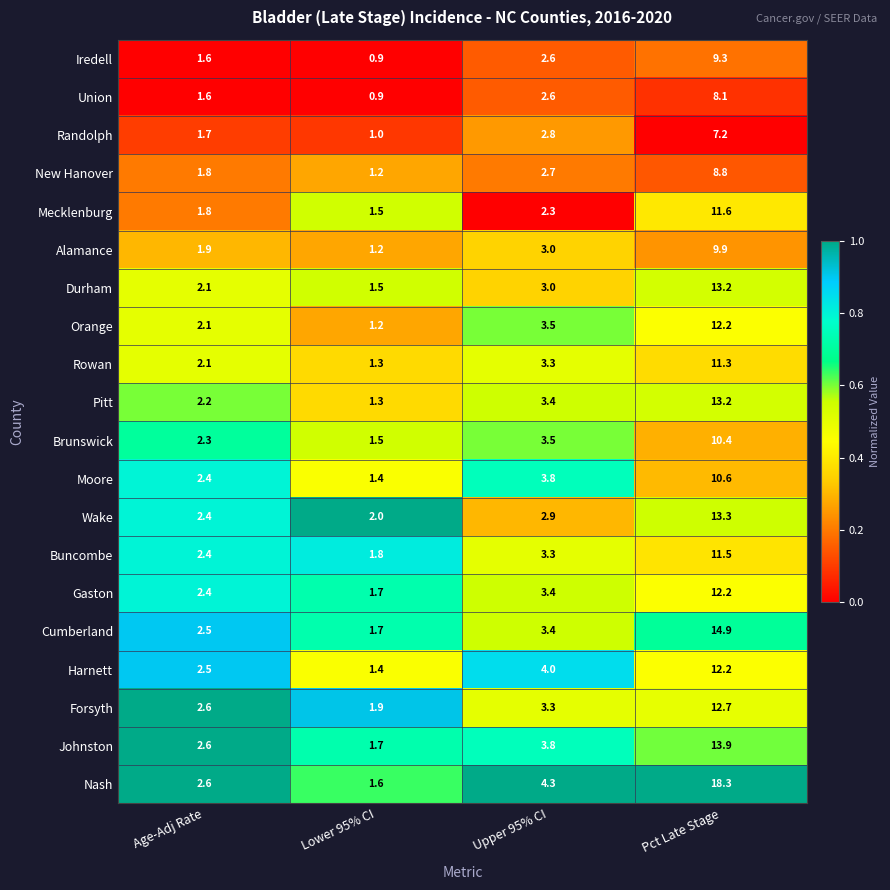

What is the approximate value of Wake at Pct Late Stage?

13.3